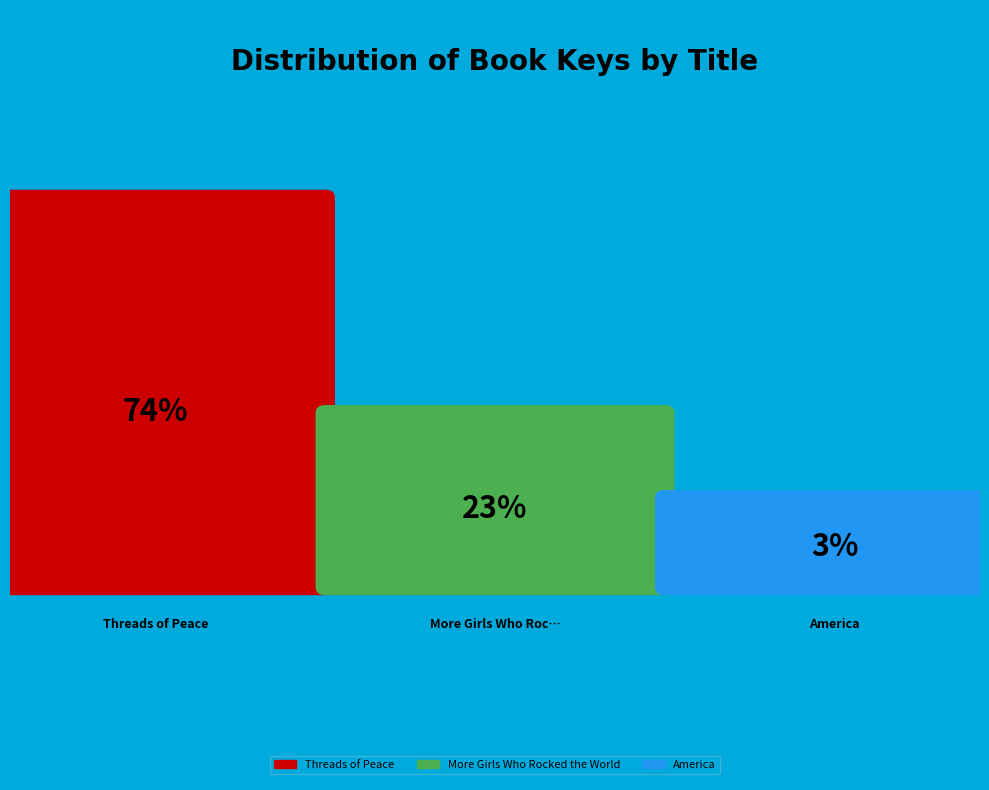

What portion of the pie excludes More Girls Who Rocked the World?

76.9%